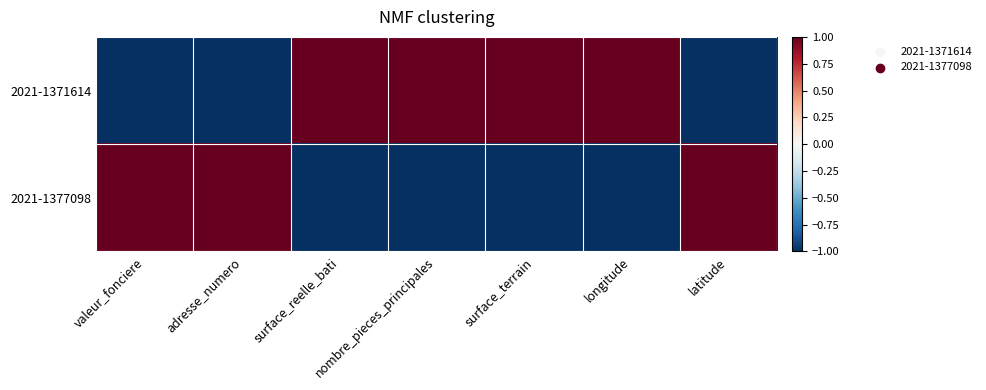

Which series has the largest total across all categories?

2021-1371614